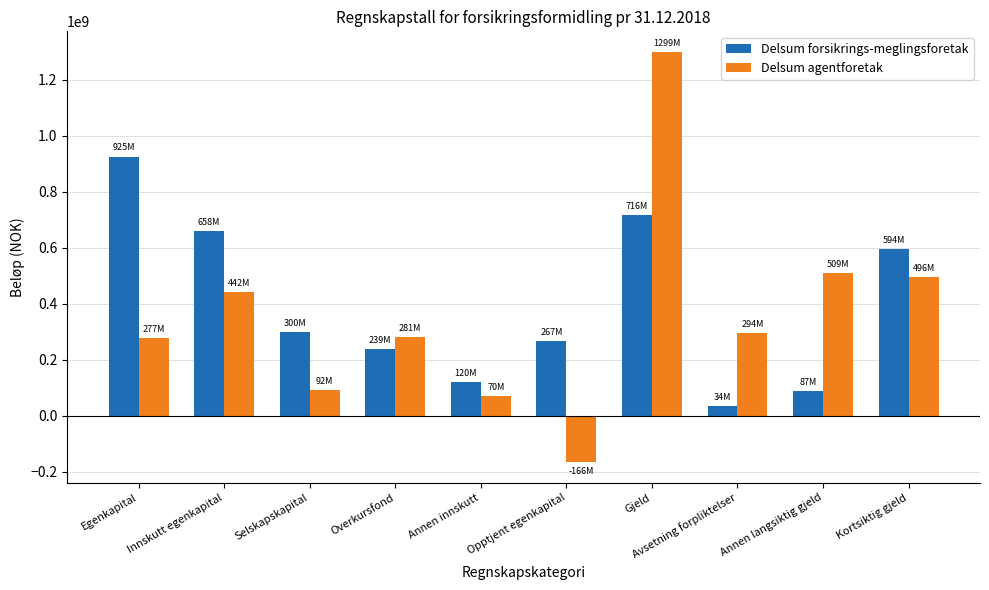

At which category is the sum across all series the highest?

Gjeld